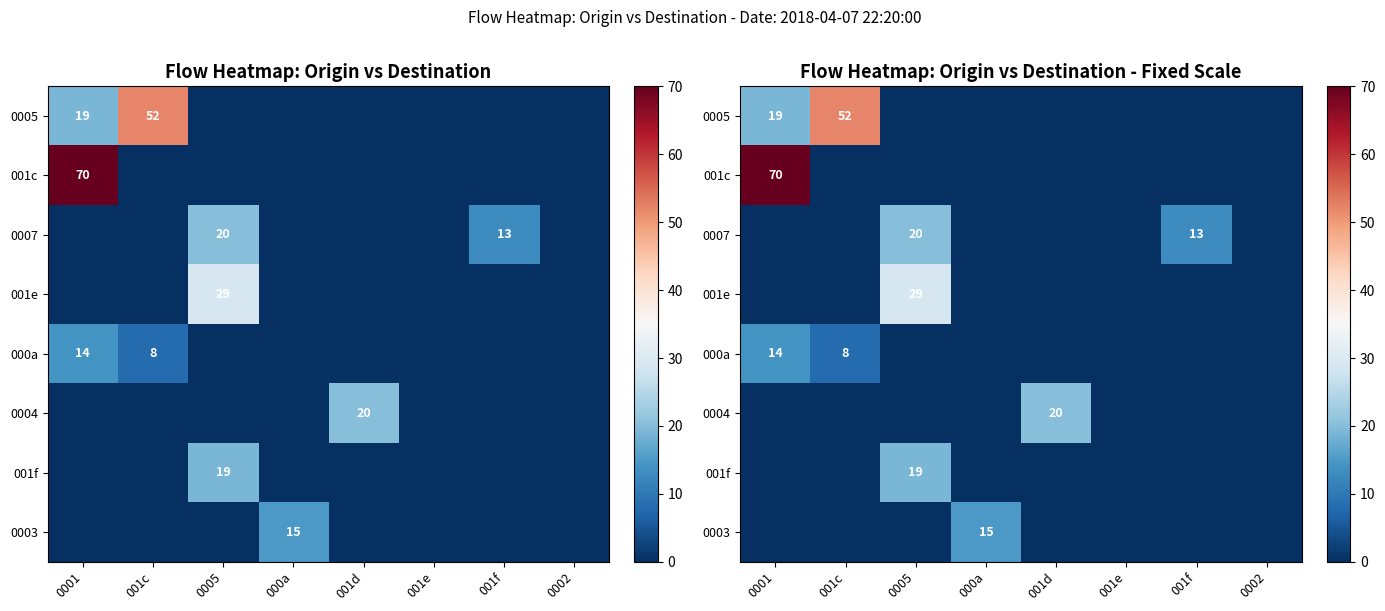

What is the maximum value shown in the chart?

70